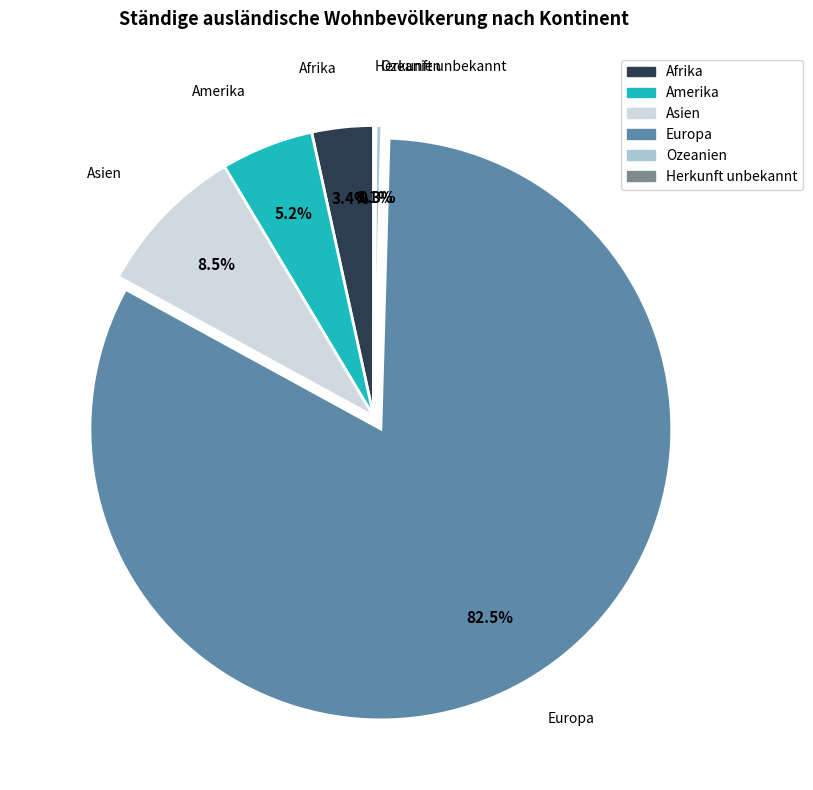

What is the ratio of the value at Afrika to the value at Amerika?

0.7